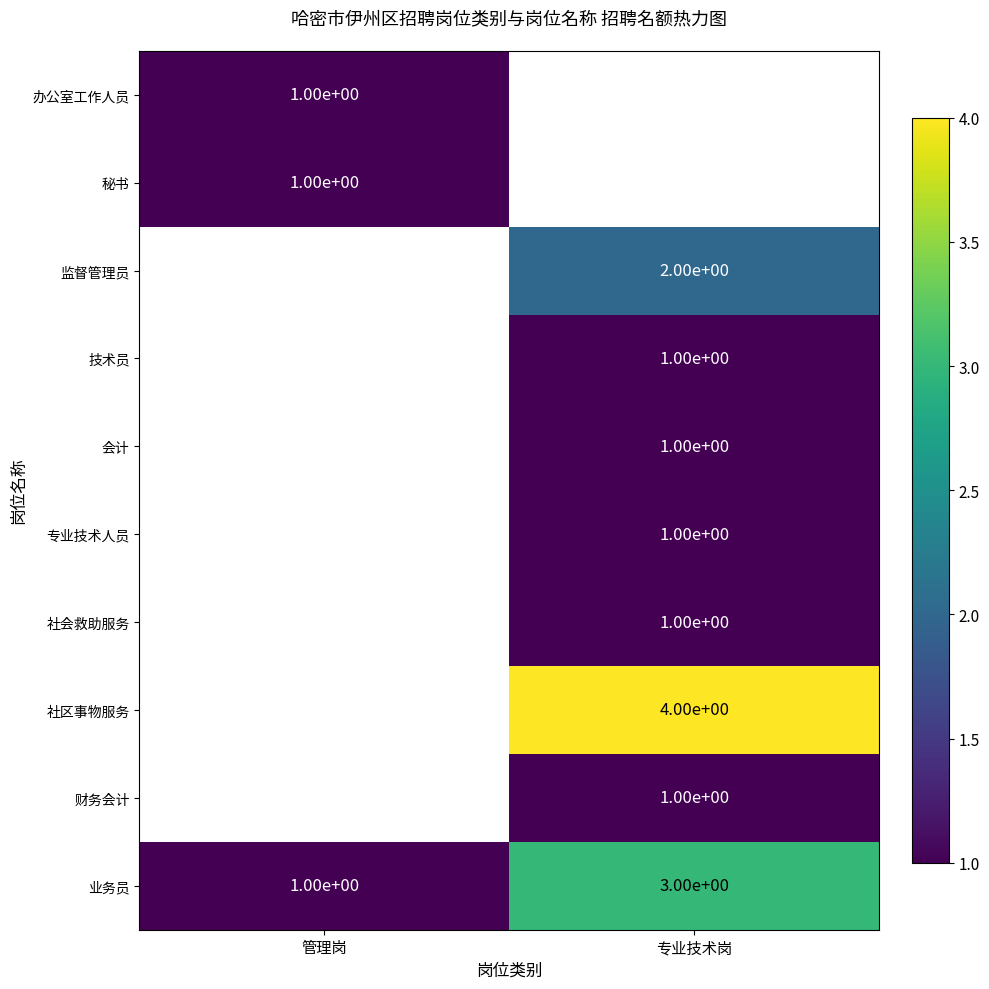

True or false: 业务员 has a value of 3 at 专业技术岗.

True